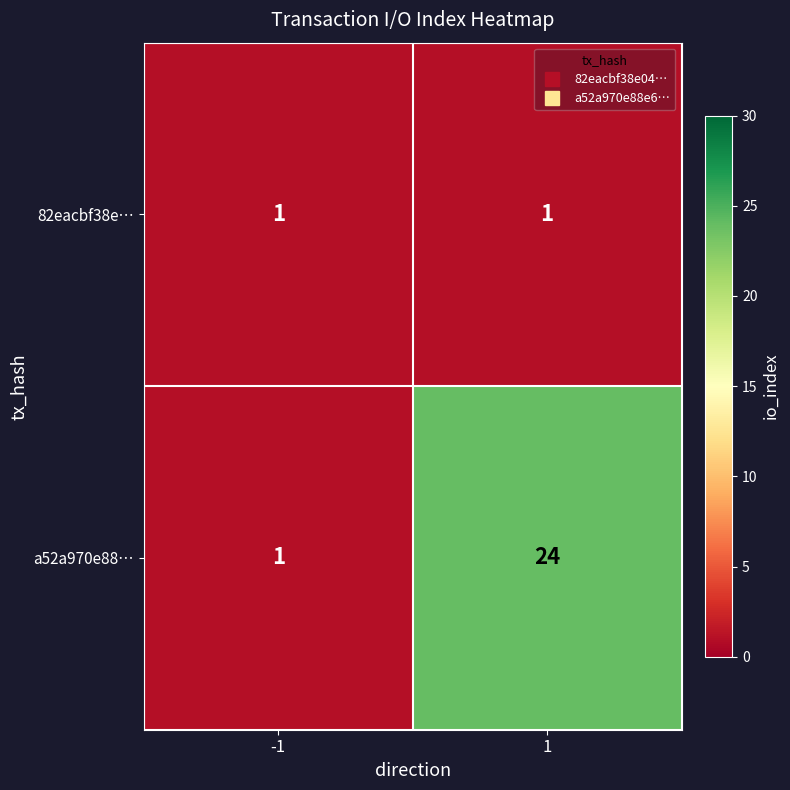

Rank the series by their average value, from lowest to highest.

82eacbf38e…, a52a970e88…